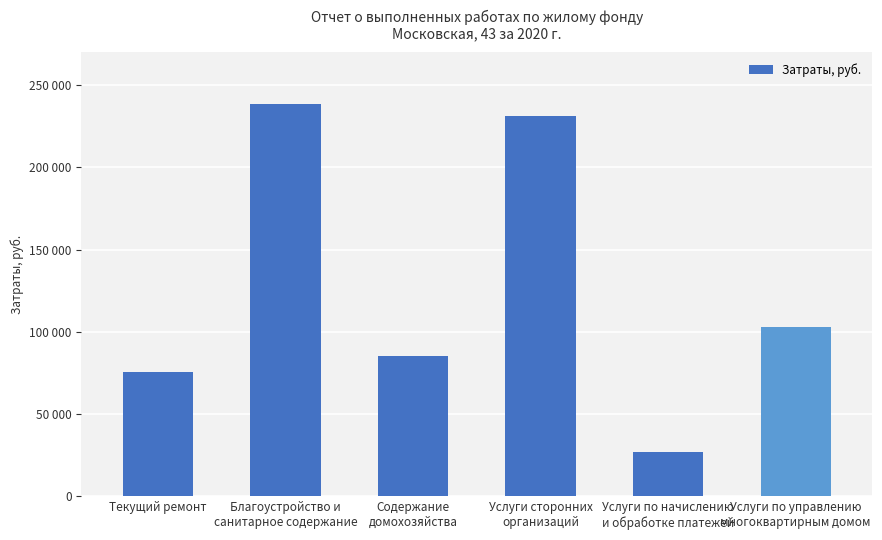

What is the difference between the maximum and second lowest values?

163374.3